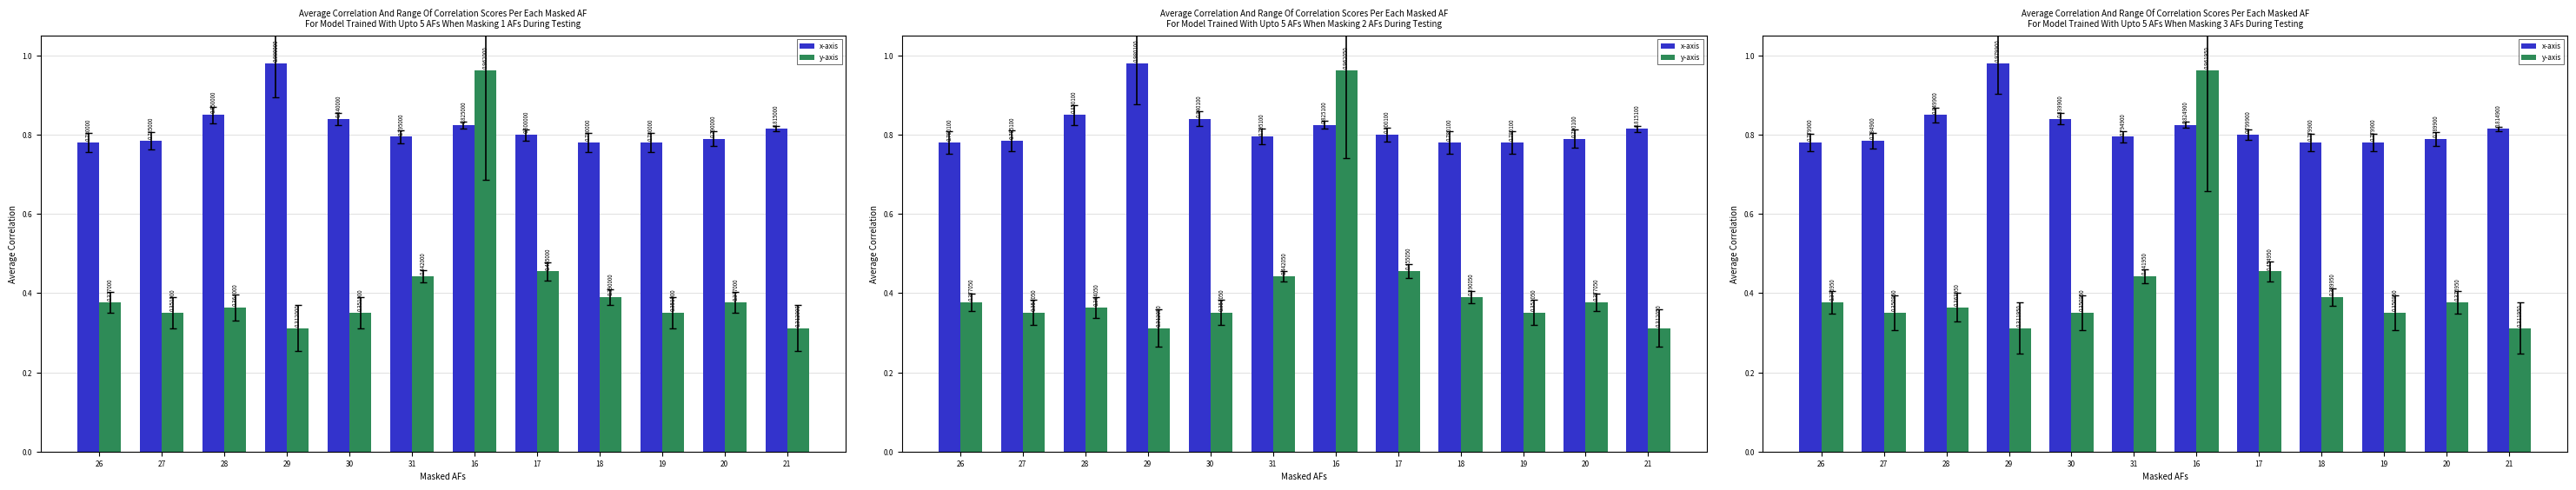

List the labels in order of y-axis value, smallest first.

29, 21, 27, 30, 19, 28, 26, 20, 18, 31, 17, 16